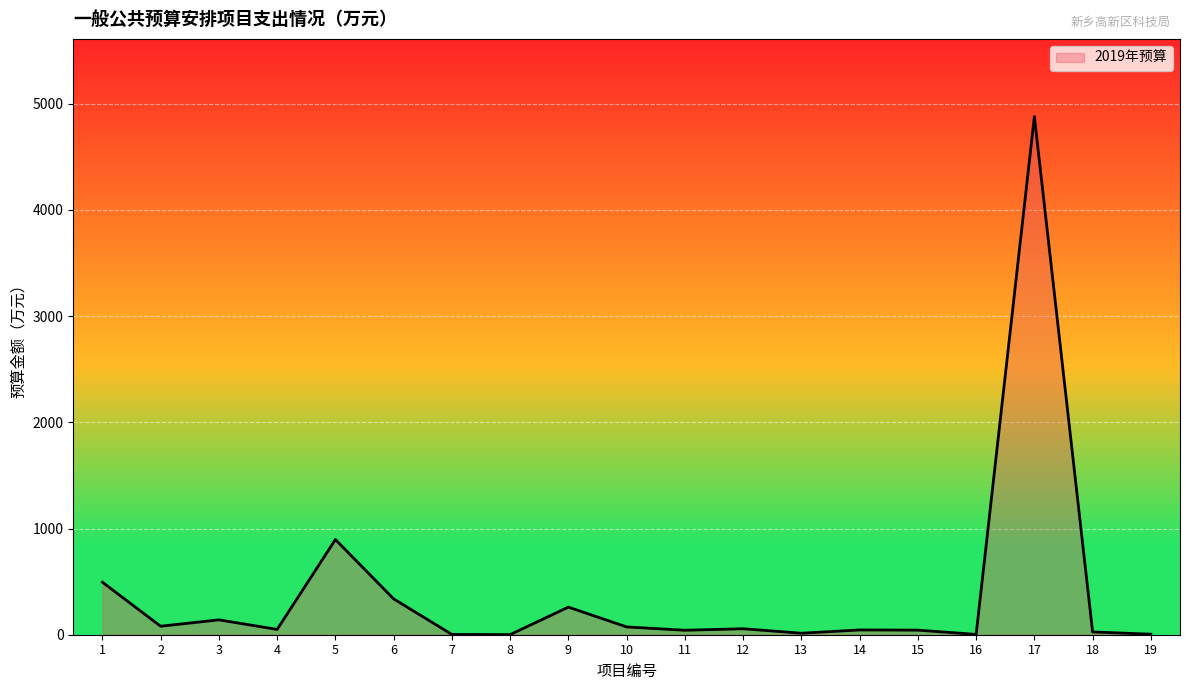

What is the difference between the maximum and minimum values?

4878.0